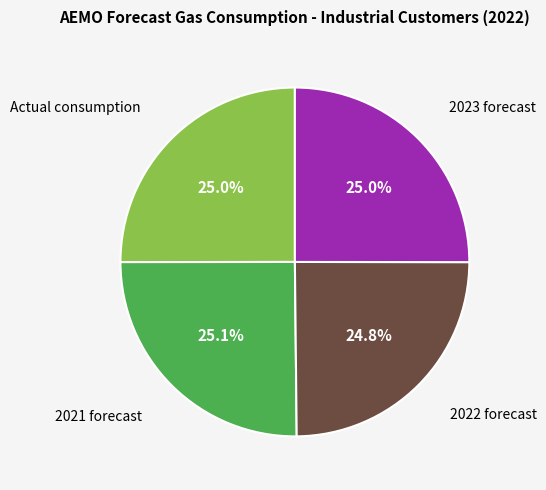

Does any single category account for the majority?

No